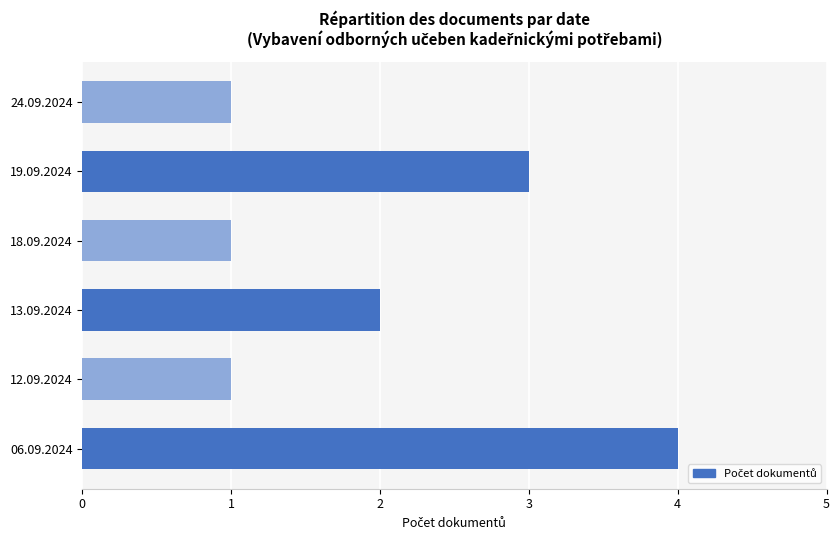

What is the difference between the maximum and minimum values?

3